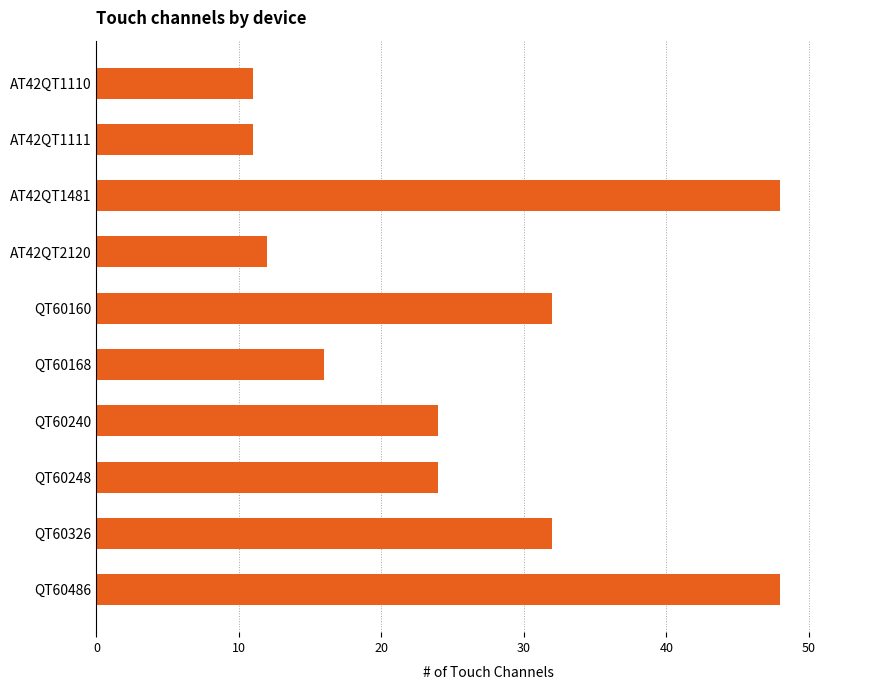

Reading bottom to top, list all the values displayed in this chart.

48	32	24	24	16	32	12	48	11	11